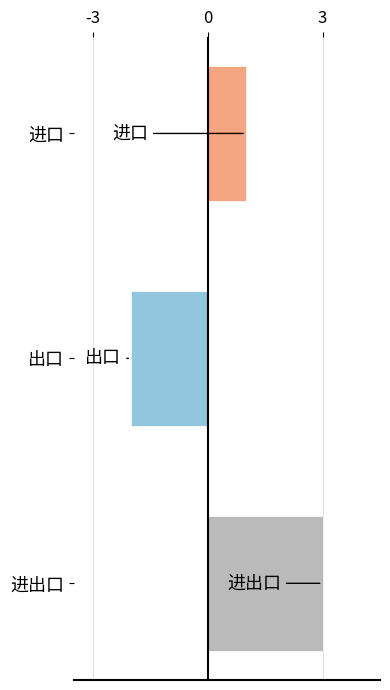

What is the maximum value shown in the chart?

3